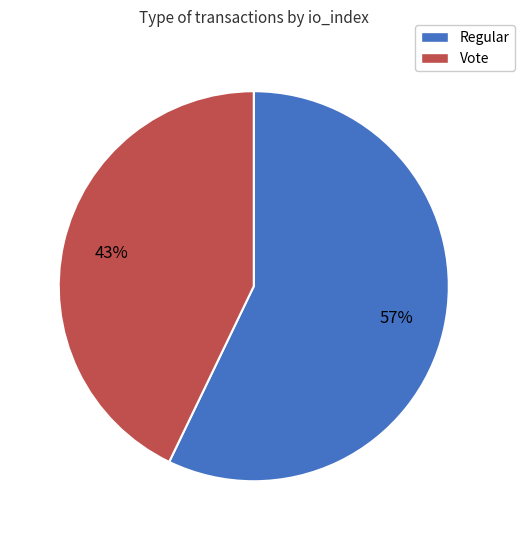

What is the smallest slice in the pie chart?

Vote